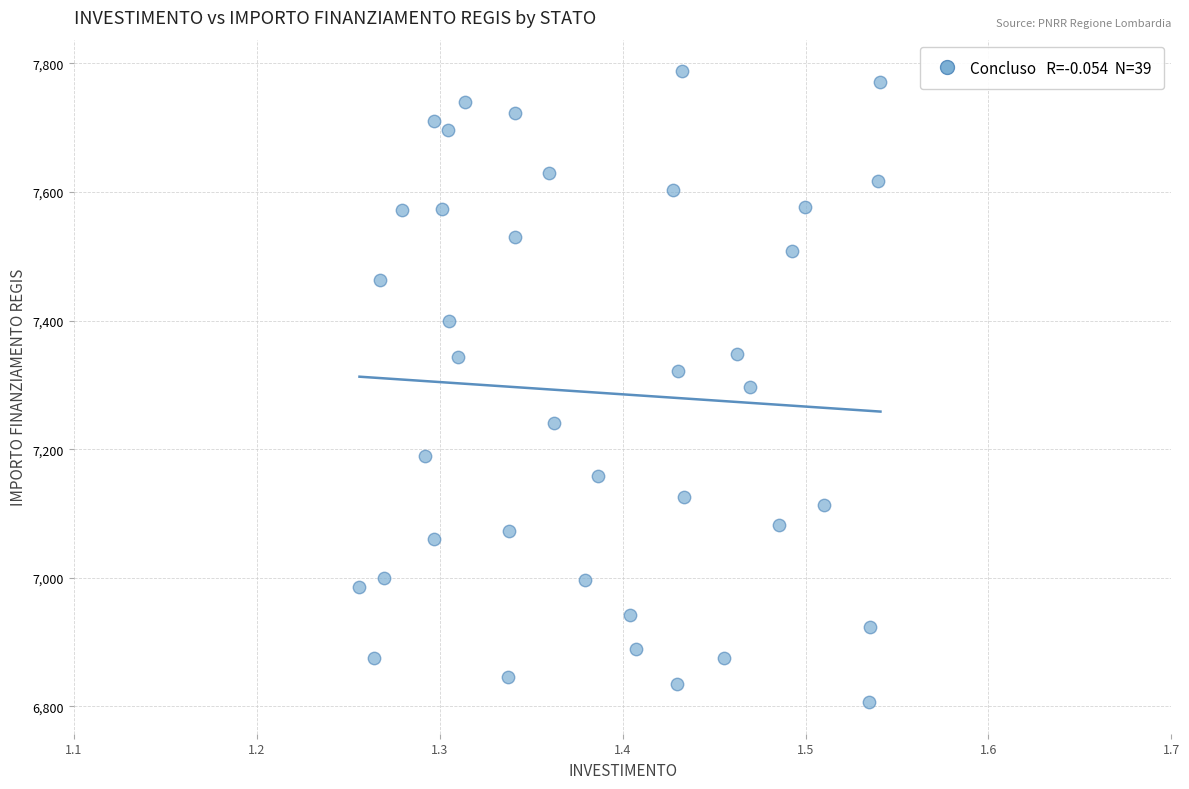

What is the range of X values (max minus min)?

0.3